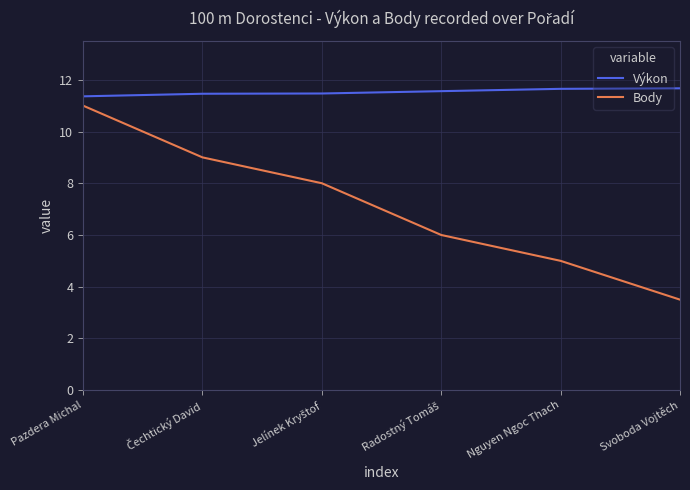

List the series in order of their overall mean, highest first.

Výkon, Body